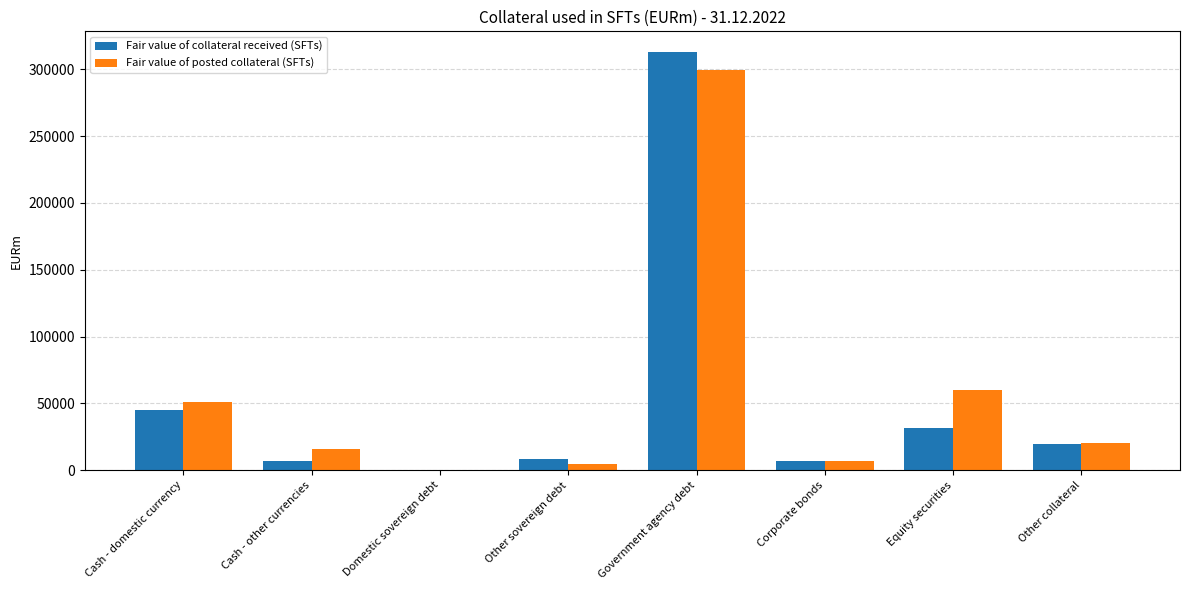

Read the Fair value of posted collateral (SFTs) value at Other collateral, to the nearest 100.

20100